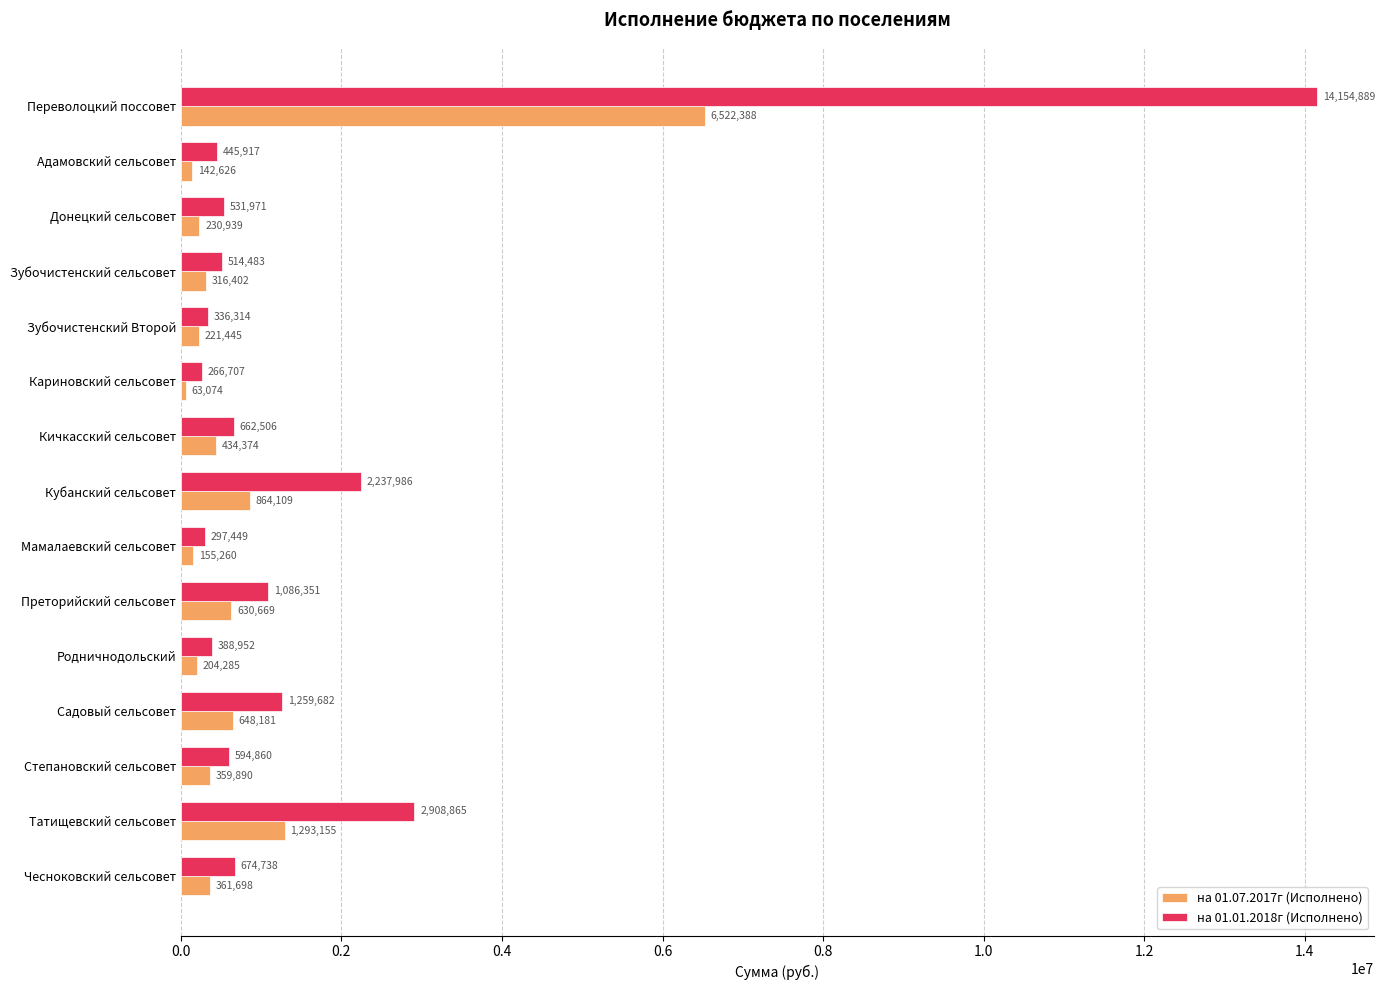

Which category has the highest value across all series?

Переволоцкий поссовет